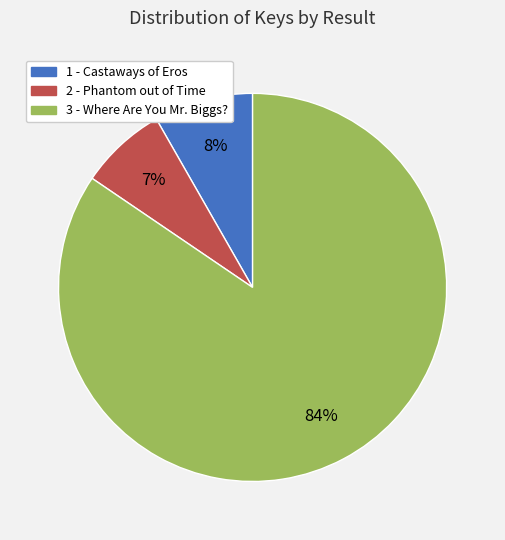

Is the sum of 2 and 1 greater than half?

No